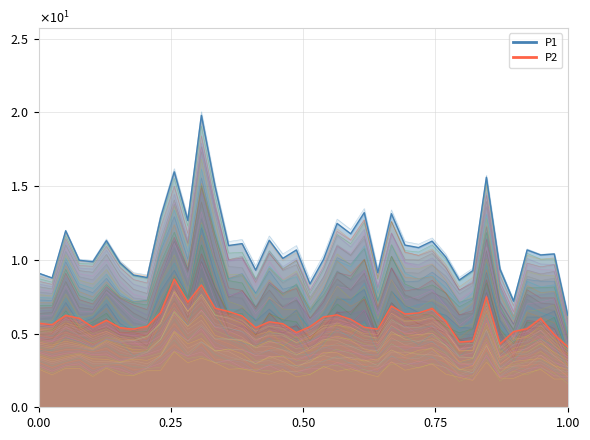

How many lines are shown in the chart?

2